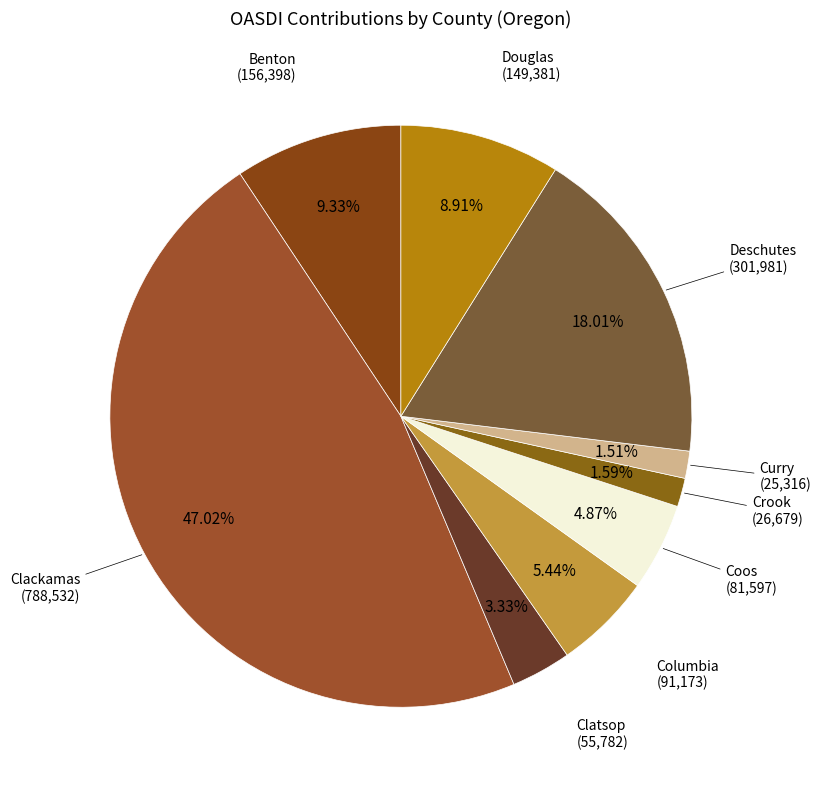

How many slices are in this pie chart?

9